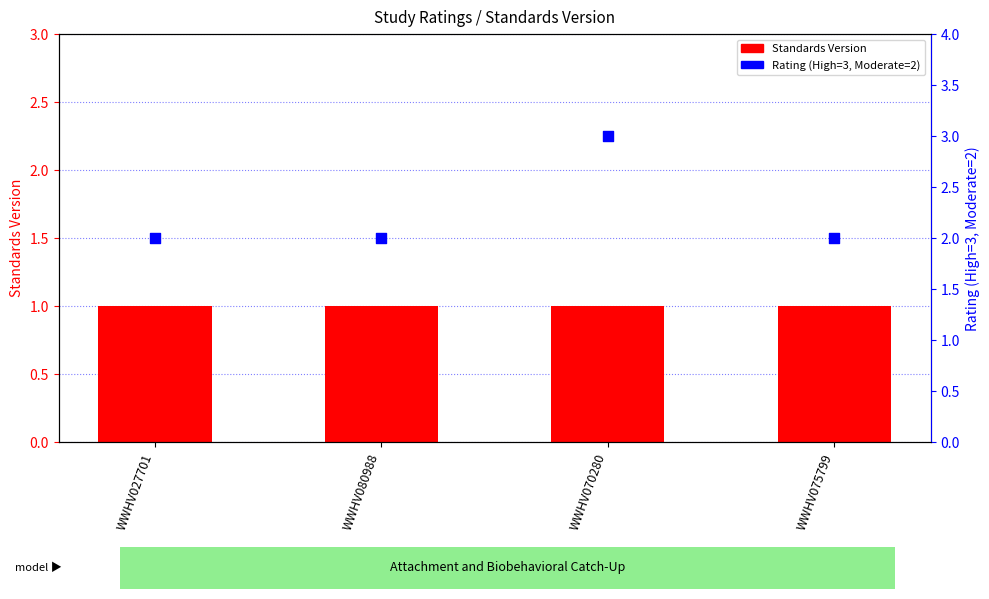

Is the value of Standards Version at WWHV080988 greater than the value of Rating (numeric) at WWHV070280?

No